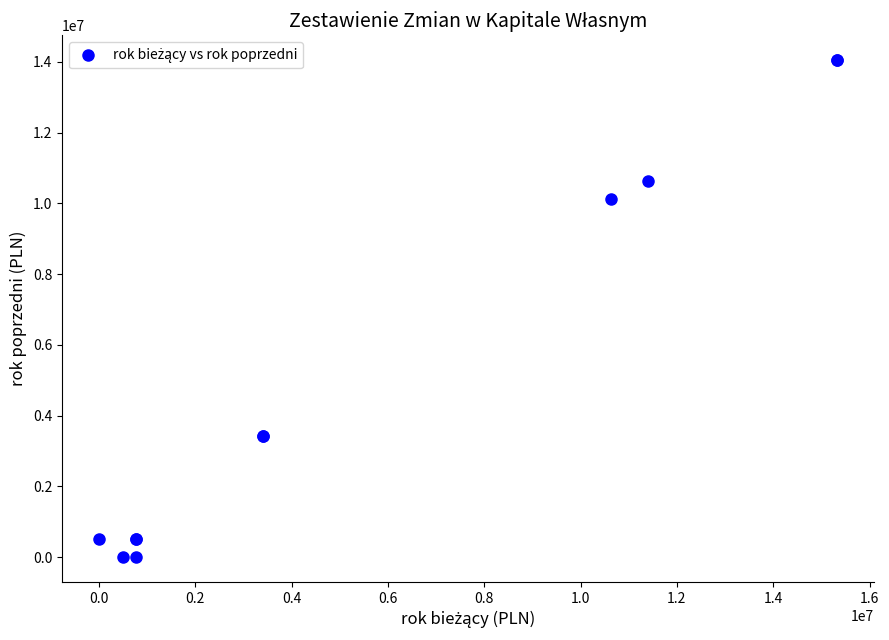

What Y value in the scatter plot is closest to 7022297?

10121692.0